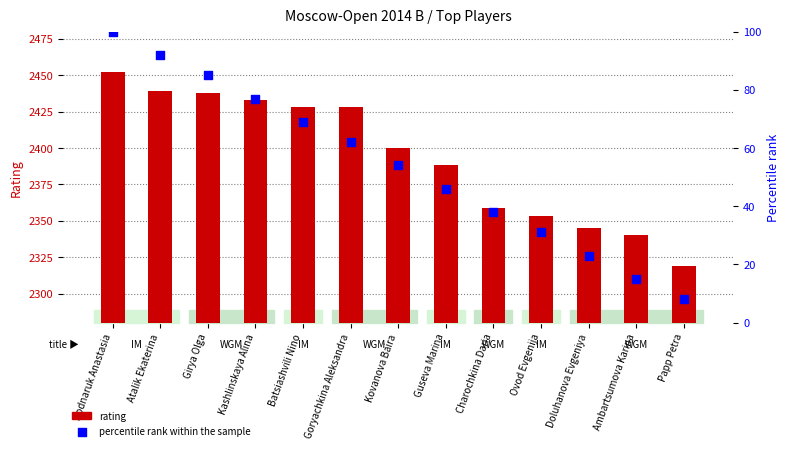

Which series has the widest spread of Y values?

rating